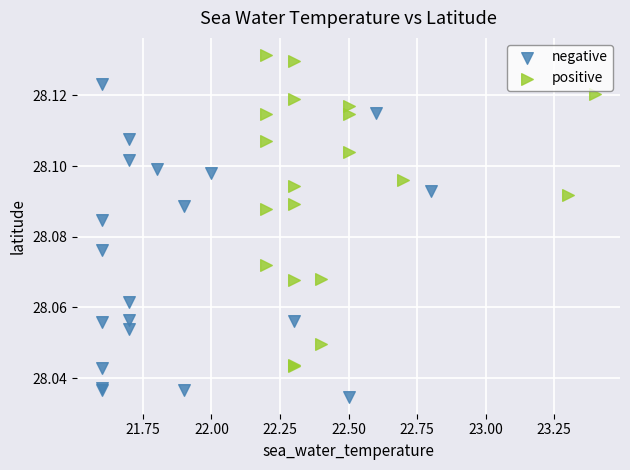

Which series contains the lowest Y value?

negative